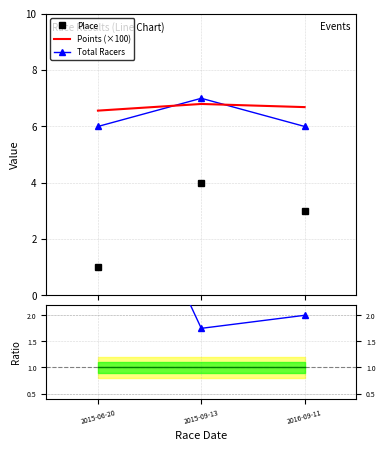

What is the minimum value shown in the chart?

1.0